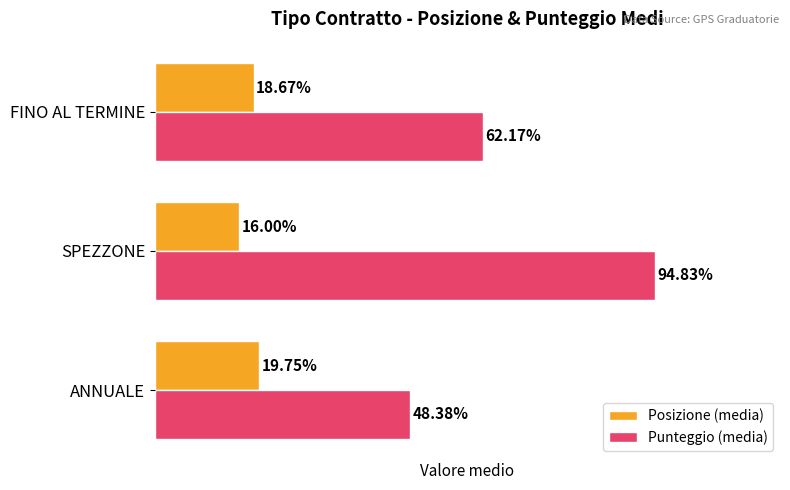

At which label is Posizione (media) closest to 17?

SPEZZONE